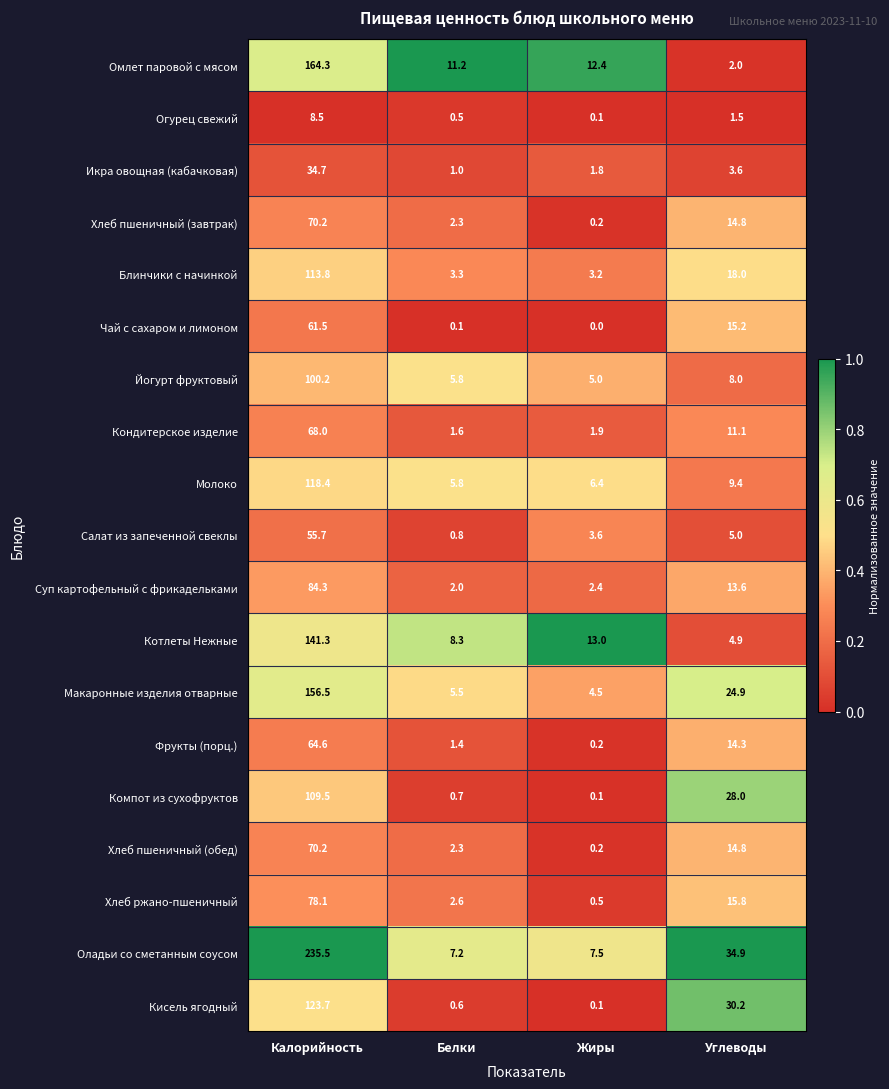

The value of Молоко at Жиры is 6.4. True or false?

True